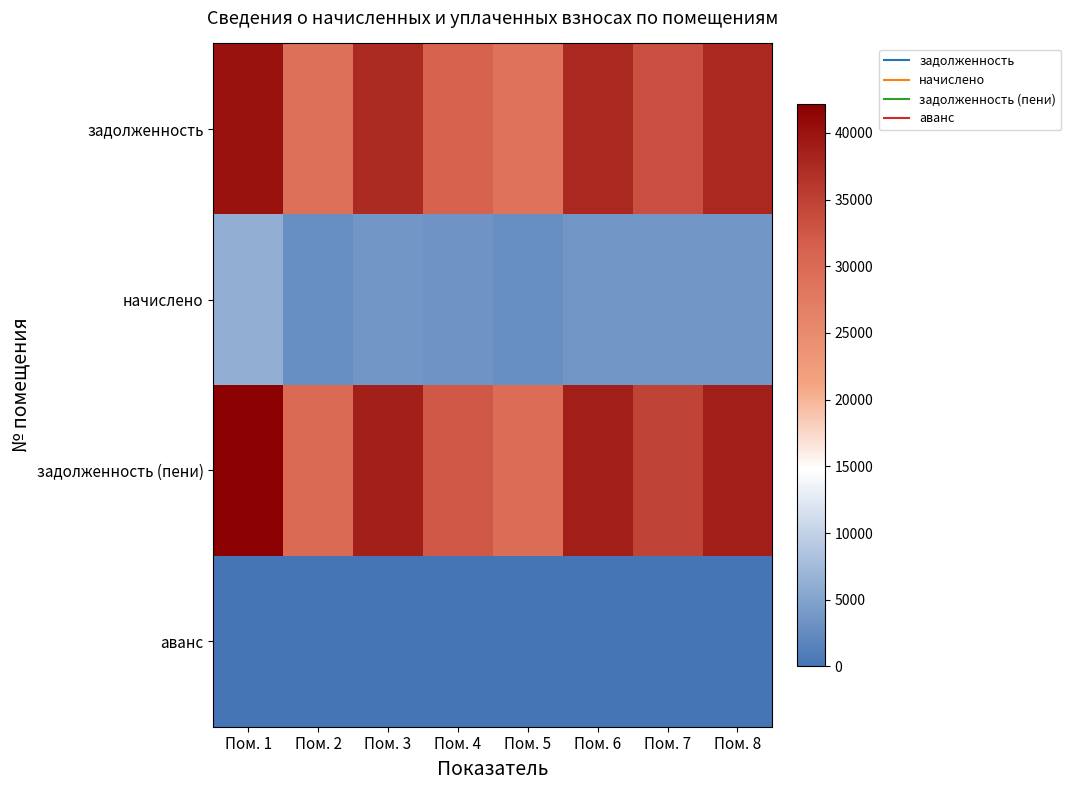

What is the spread (max minus min) of values at Пом. 2?

30061.5